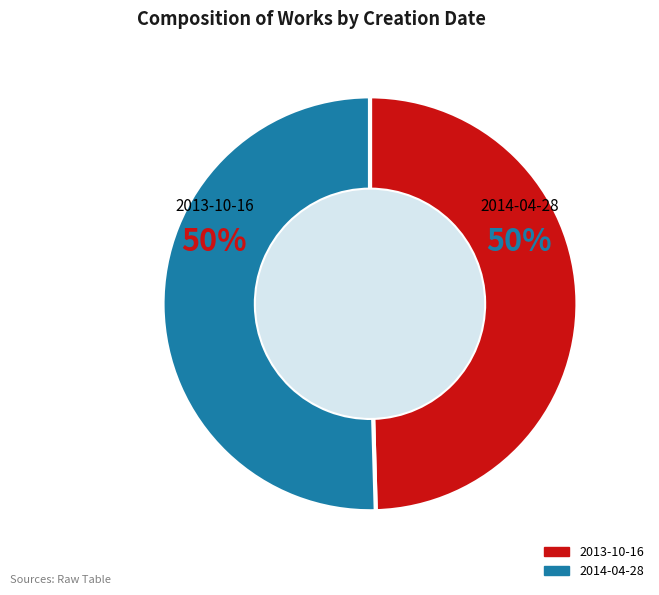

To the nearest percent, what is the combined percentage of 2013-10-16 and 2014-04-28?

100%